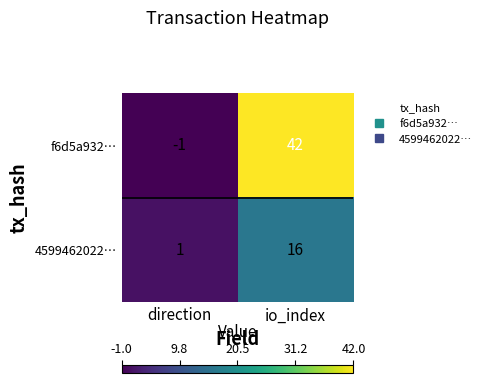

Which series has the largest total across all categories?

f6d5a932…